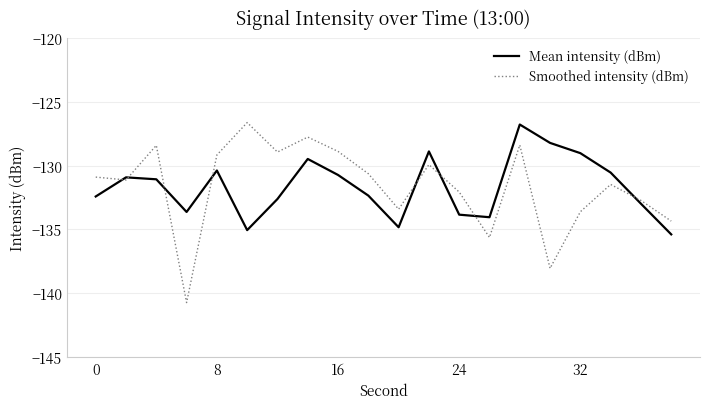

What is the lowest value of the Mean intensity (dBm) series?

-135.4